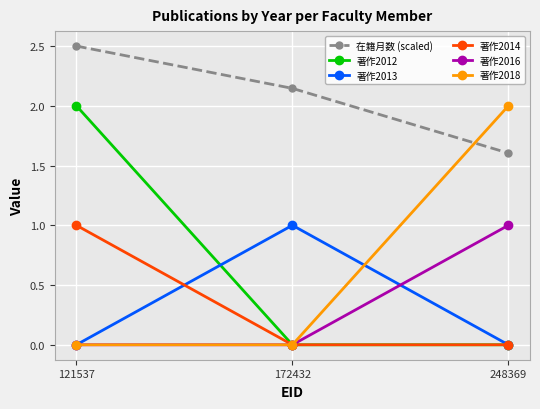

True or false: 著作2018 has a value of -1.3 at 121537.

False